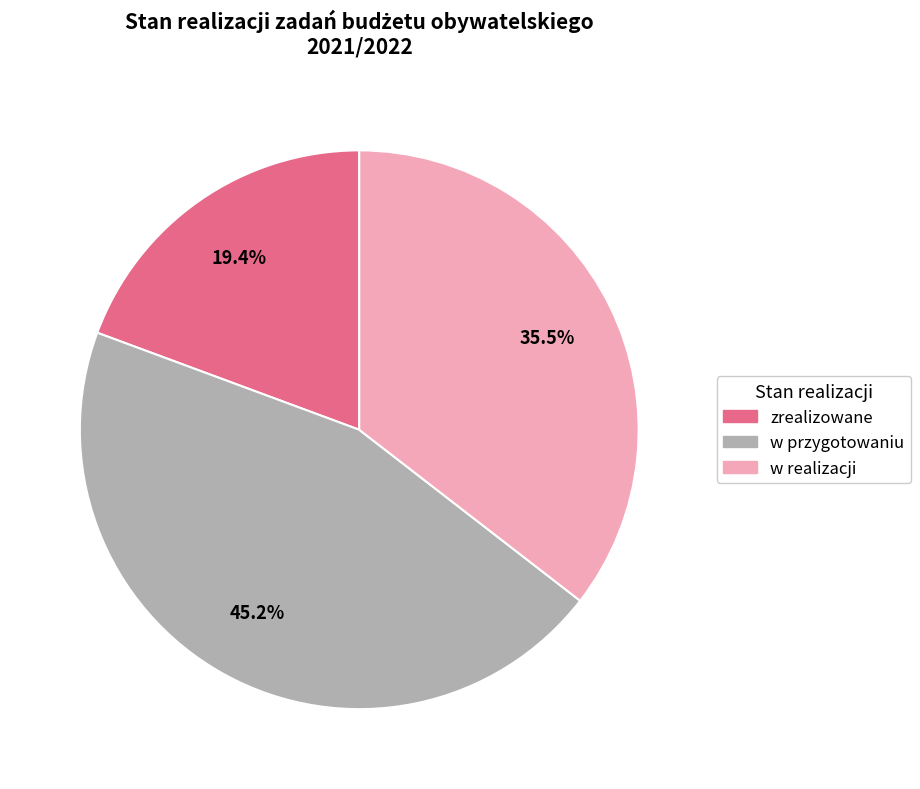

Is there any slice that represents more than half of the pie?

No